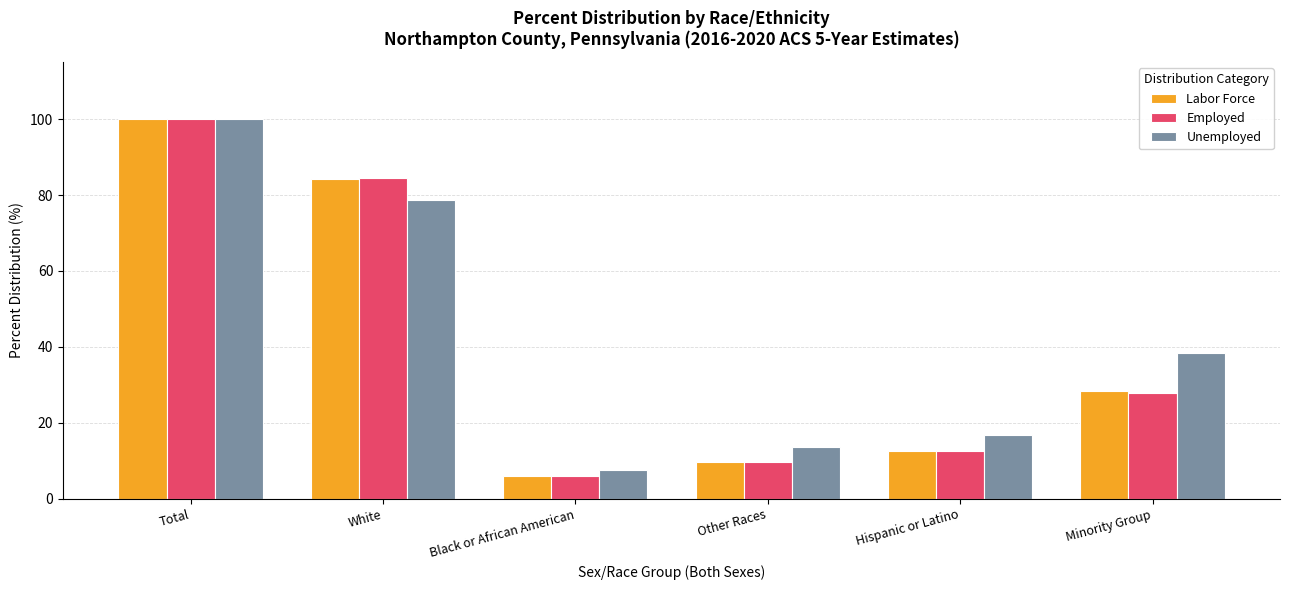

Is it true that Labor Force equals 1.8 at Black or African American?

False